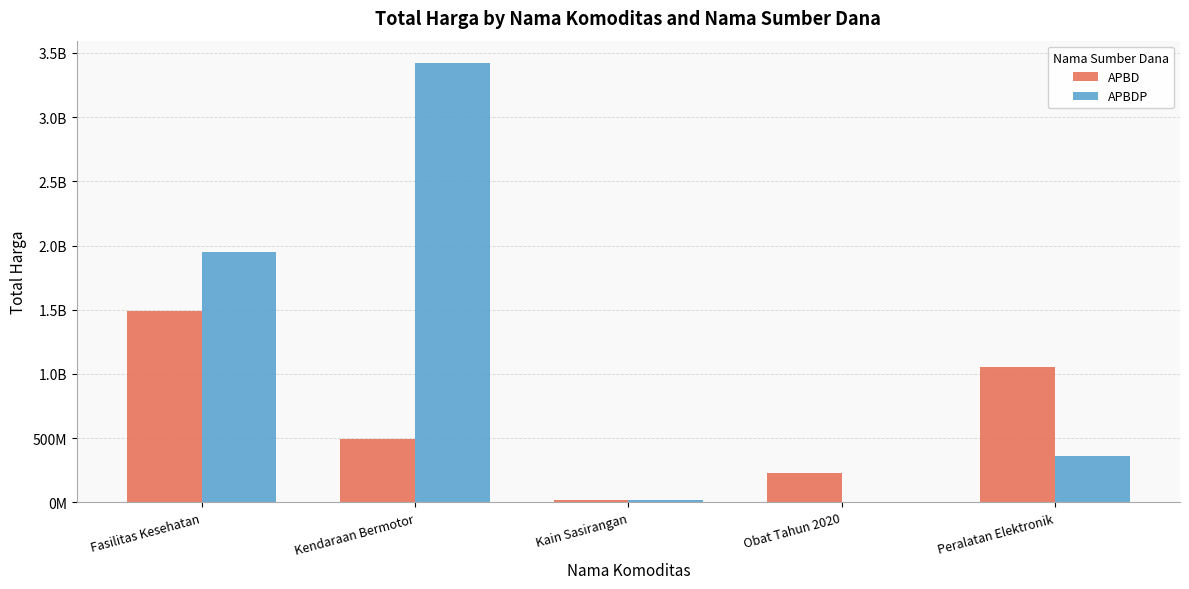

What is the average value of the APBDP series?

1151761748